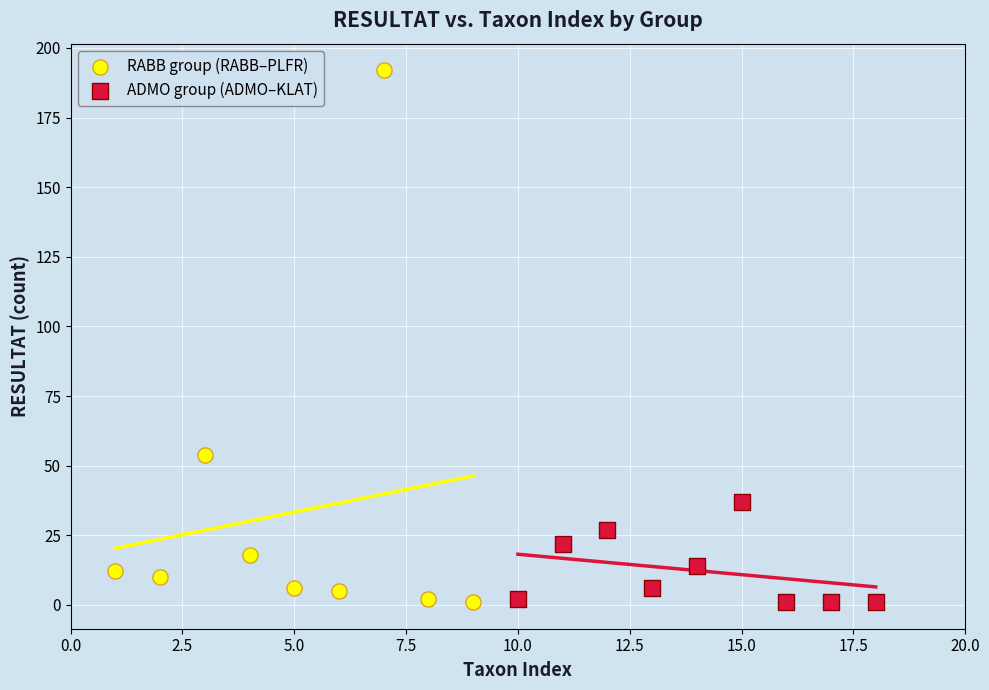

Which series reaches the maximum Y coordinate?

RABB group (RABB–PLFR)